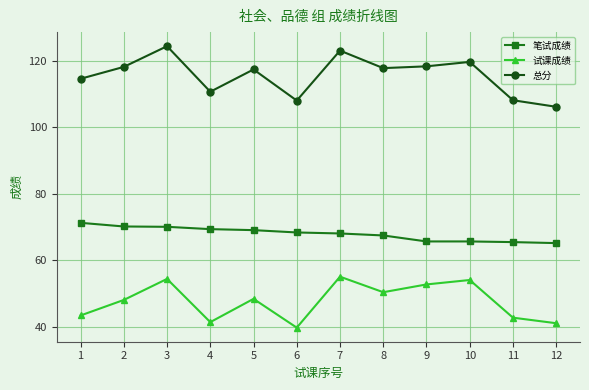

List the series in order of their overall mean, highest first.

总分, 笔试成绩, 试课成绩